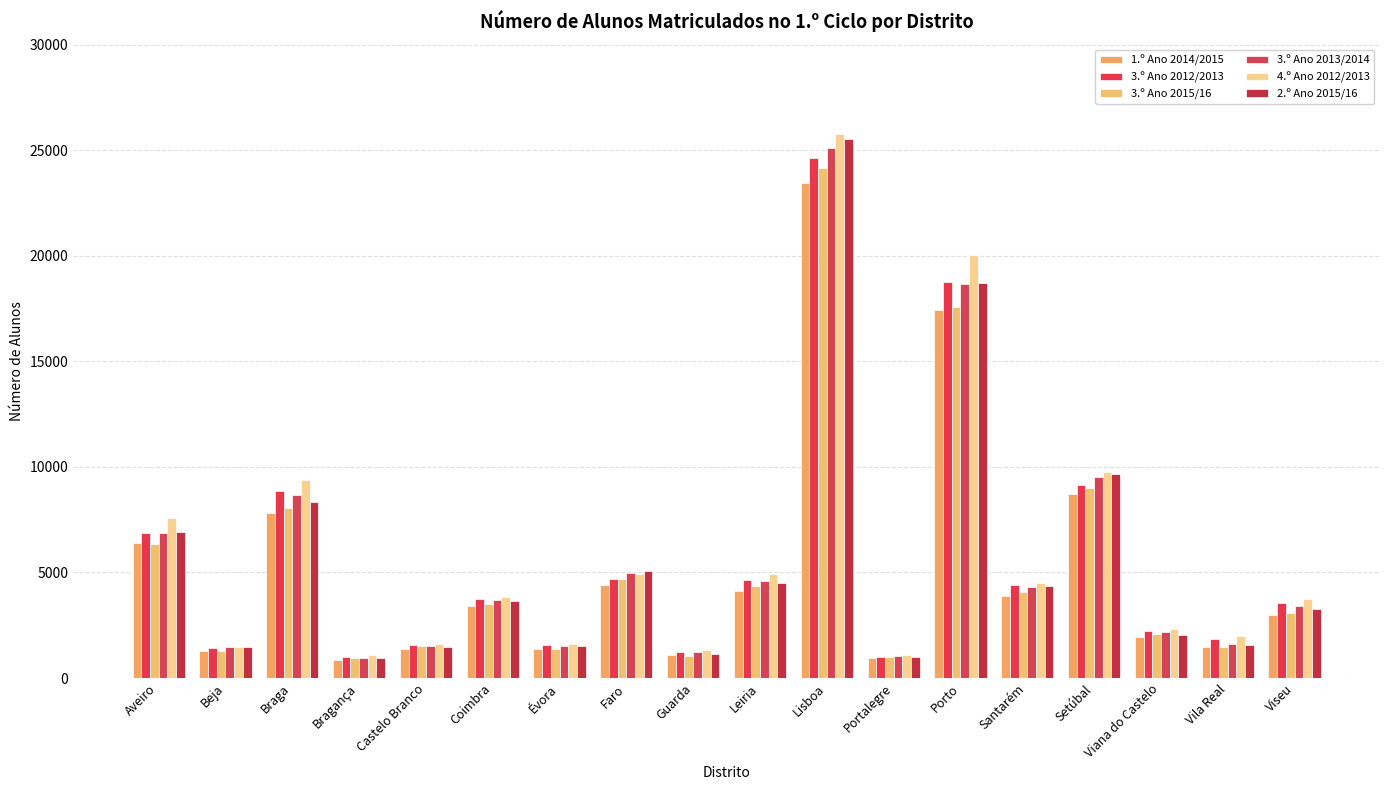

What is the value of the 4.º Ano 2012/2013 bar at the 14th from the left?

4495